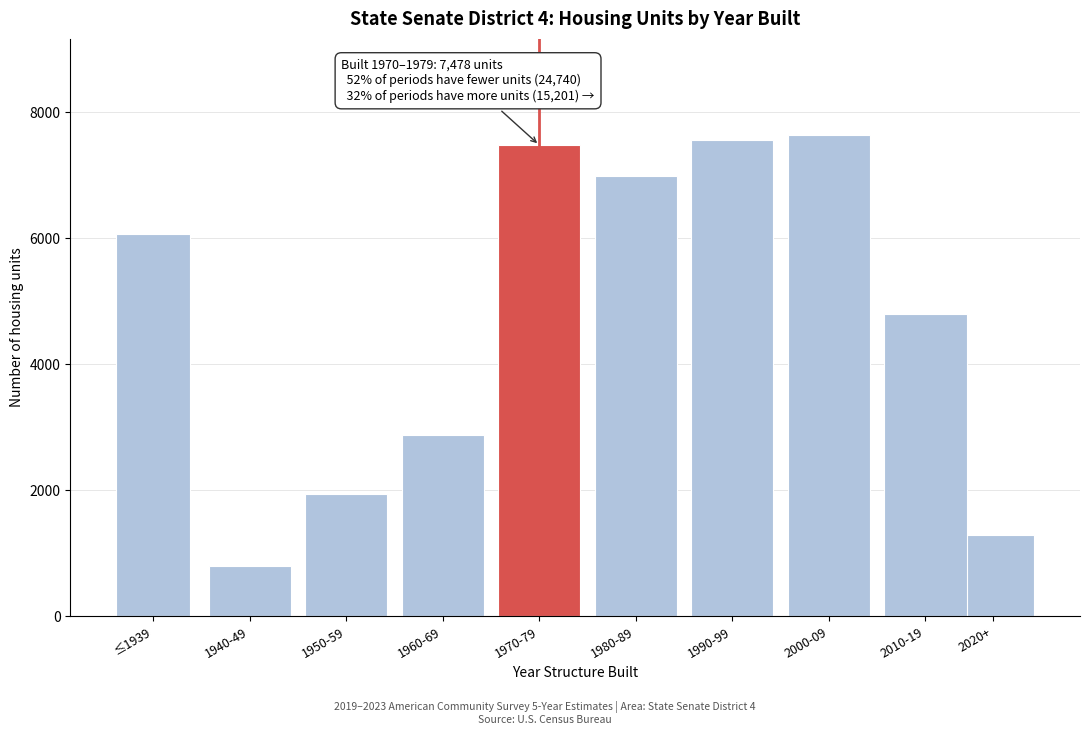

Reading left to right, transcribe all the data shown in this chart.

6064	791	1939	2874	7478	6984	7565	7636	4798	1290